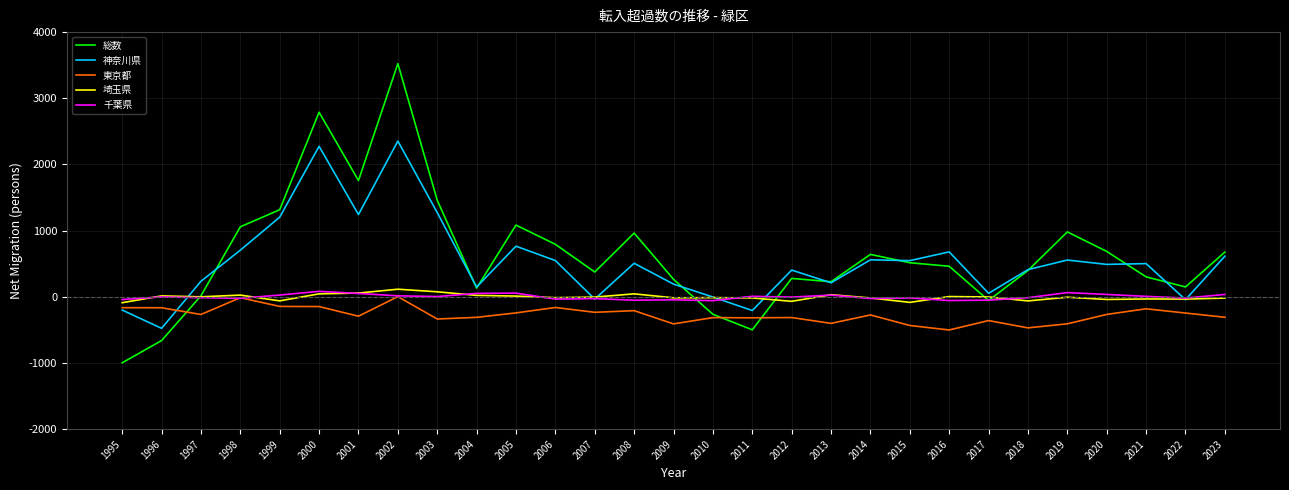

What is the minimum value for 神奈川県?

-476